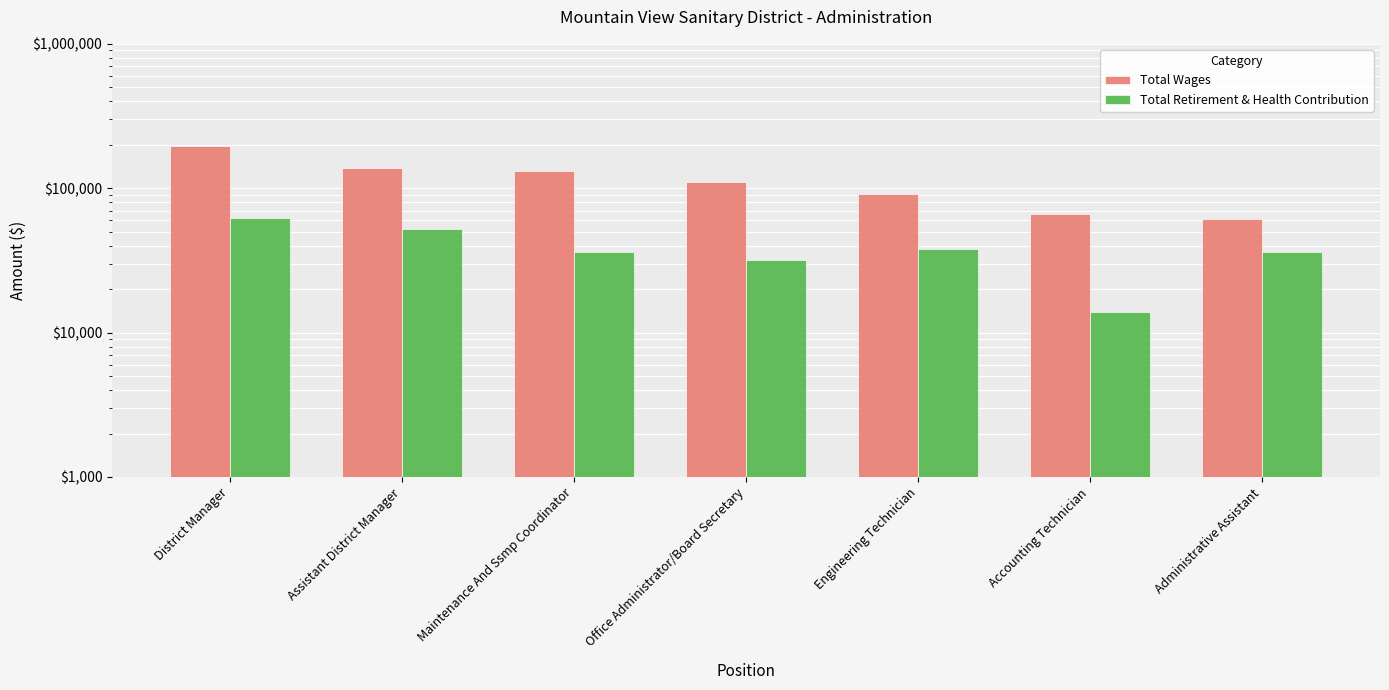

Which series changed the most between Office Administrator/Board Secretary and Engineering Technician?

Total Wages